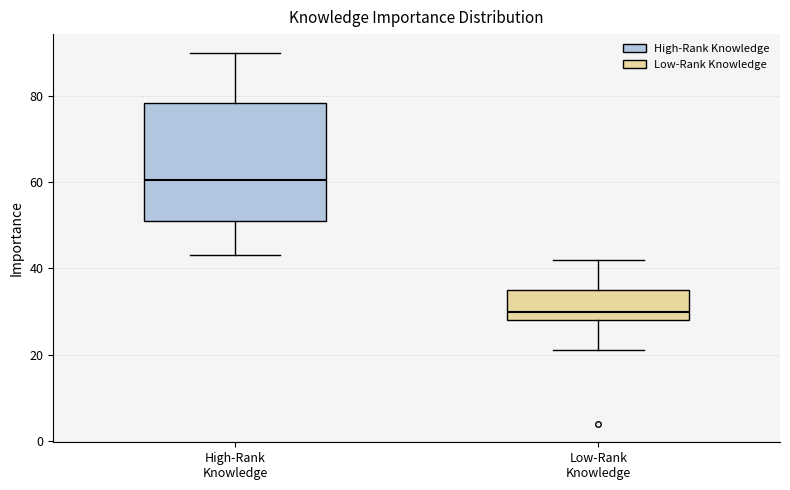

Reading left to right, transcribe this box plot: for each box, give where its median line is, the range the box spans, and where its two whiskers end, as read against the y-axis. The values are not printed on the chart, so give them approximately, as read against the axis.

High-Rank Knowledge: median 60, box 52 to 78, whiskers 44 to 90
Low-Rank Knowledge: median 30, box 28 to 36, whiskers 22 to 42